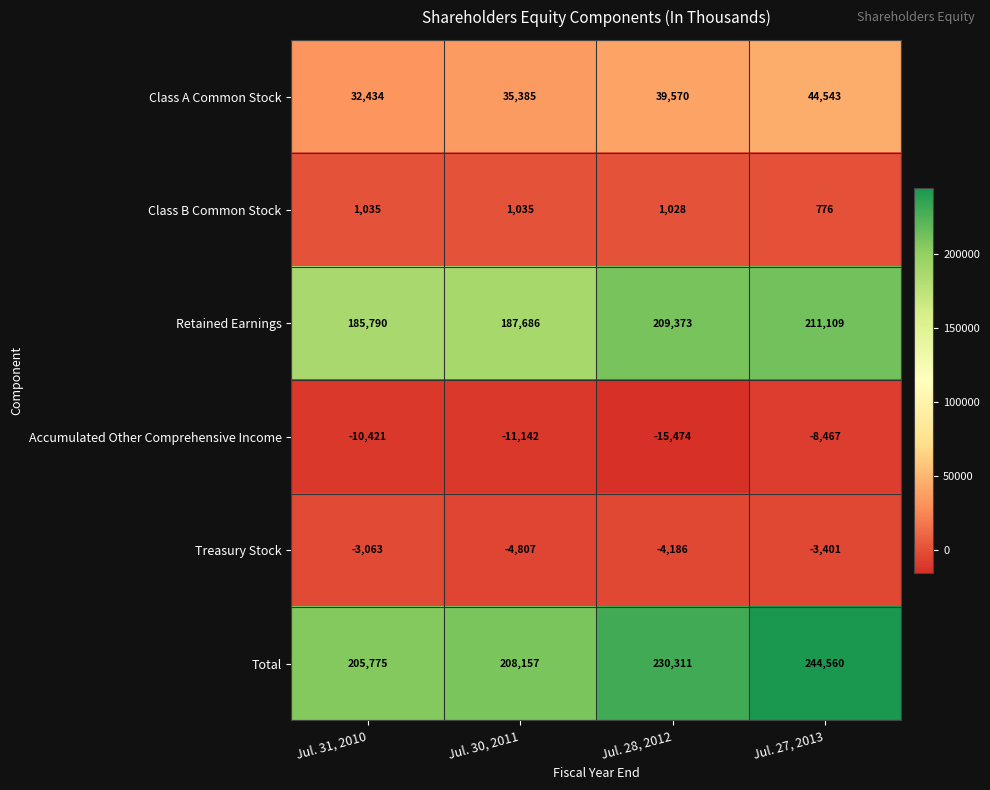

The Class A Common Stock series shows 39570 at Jul. 28, 2012. True or false?

True